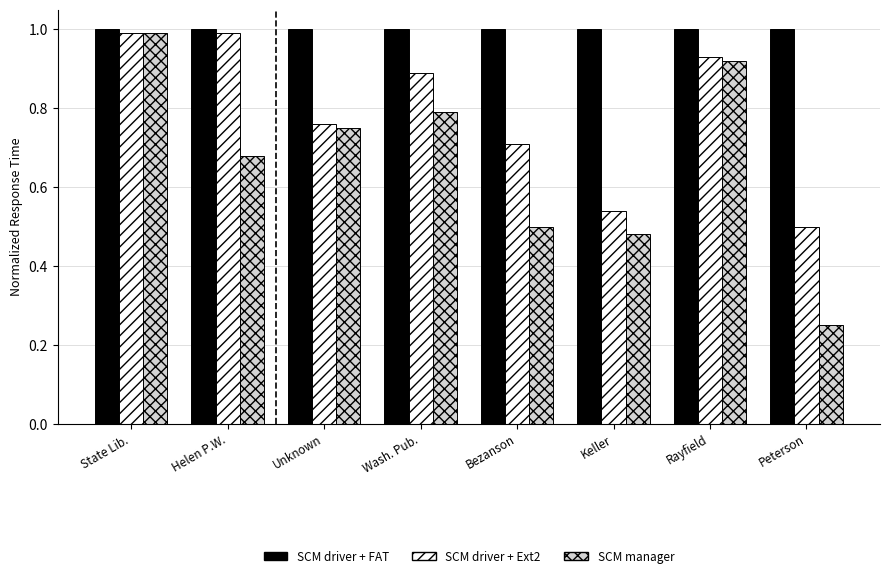

How many data points does each series have?

8